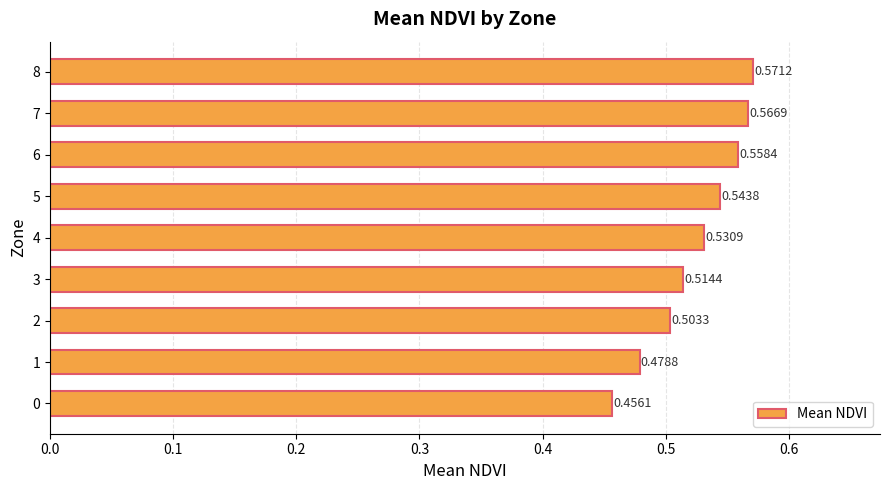

What is the difference between the second highest and second lowest values?

0.1